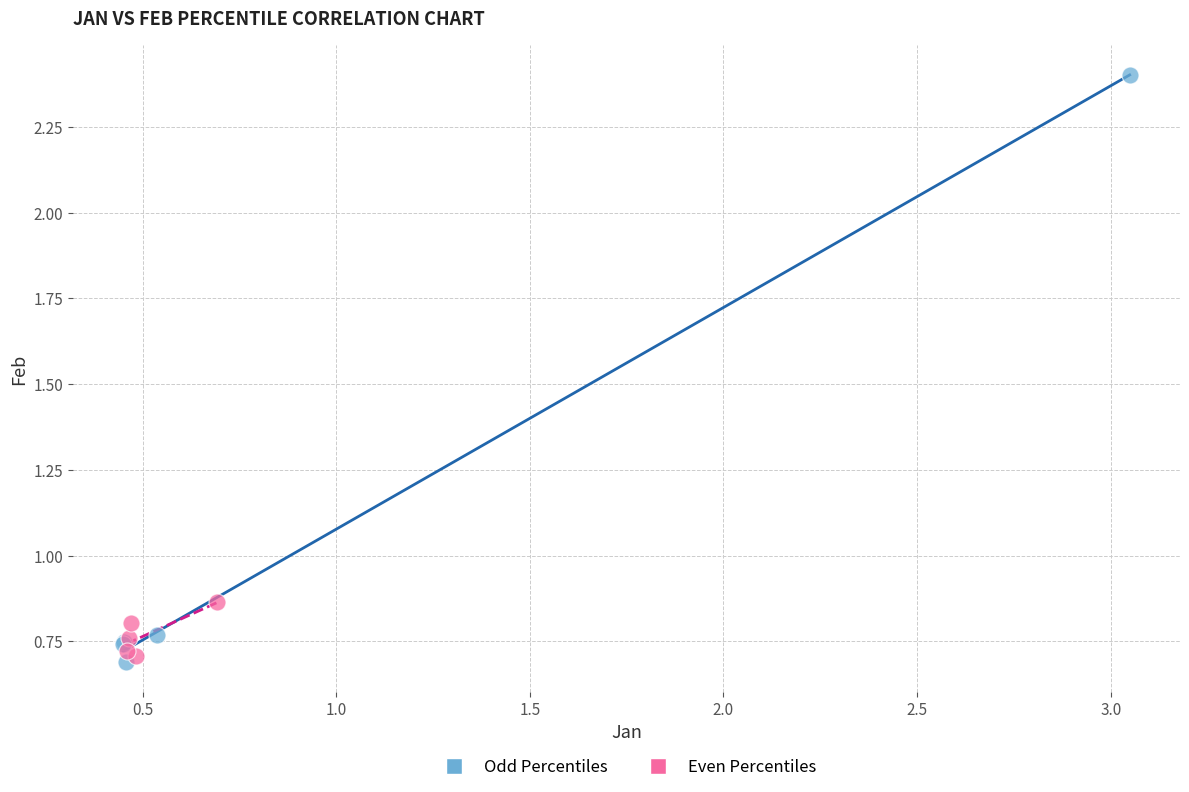

What are all the series names shown in the legend?

Odd Percentiles, Even Percentiles